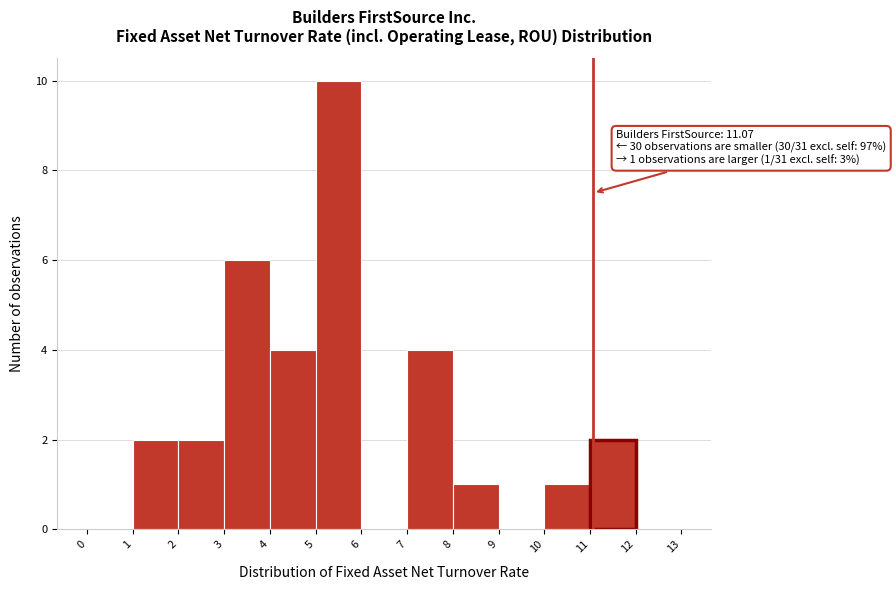

Which range on the x-axis has the tallest bar?

5 to 6